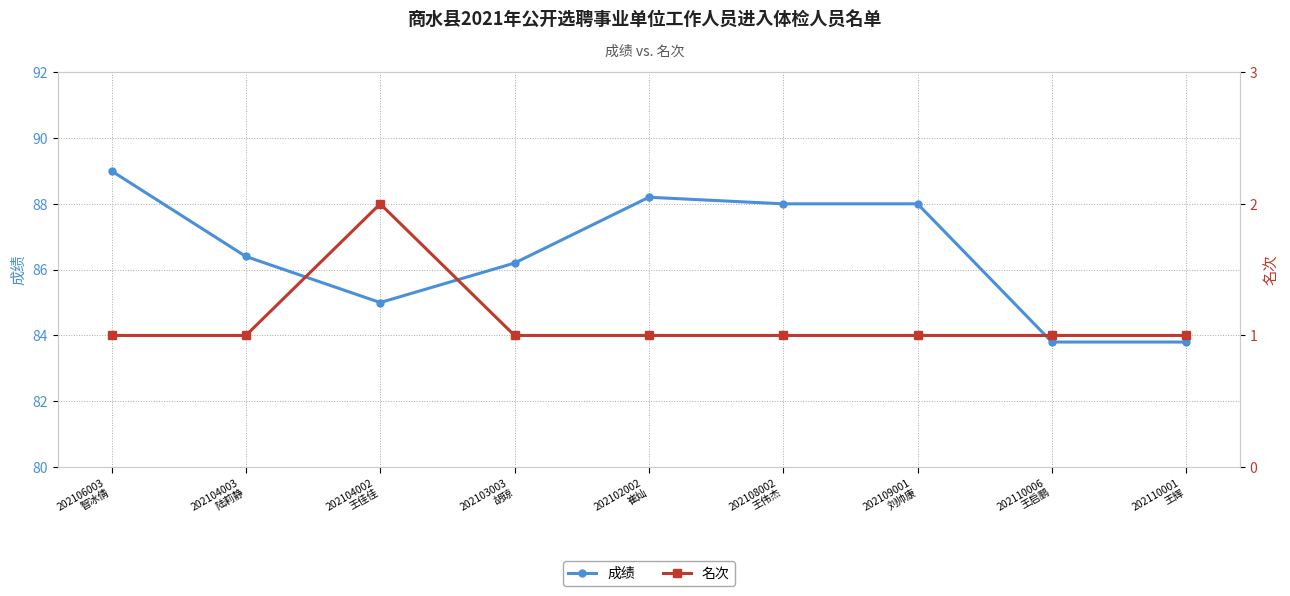

What is the maximum value for 成绩?

89.0